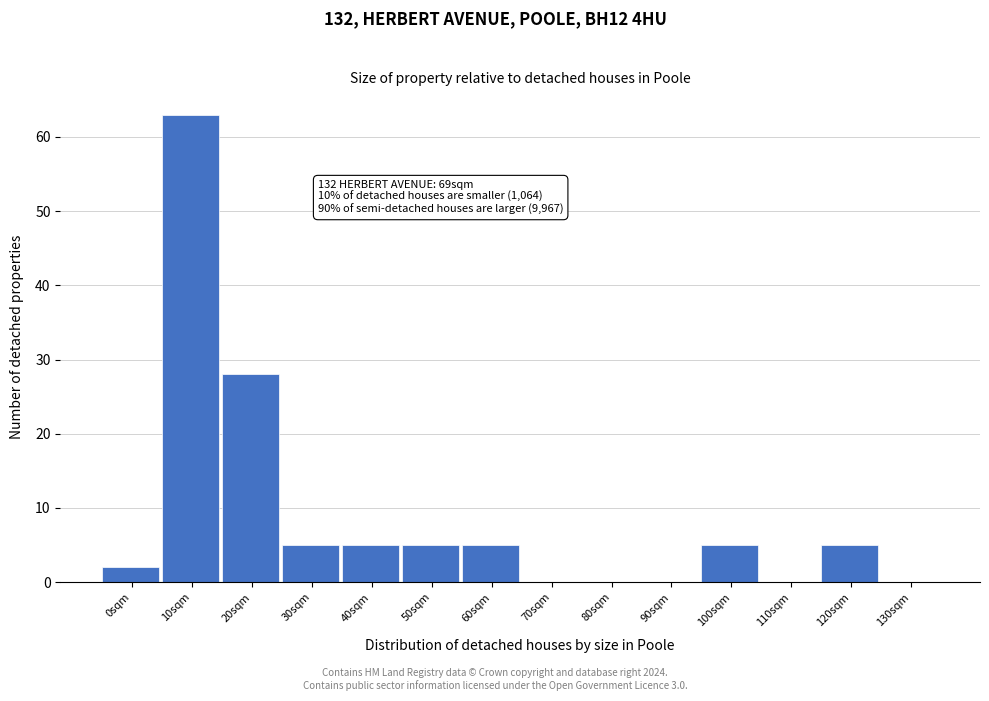

Reading left to right, list all the values displayed in this chart.

0sqm=2	10sqm=63	20sqm=28	30sqm=5	40sqm=5	50sqm=5	60sqm=5	70sqm=0	80sqm=0	90sqm=0	100sqm=5	110sqm=0	120sqm=5	130sqm=0